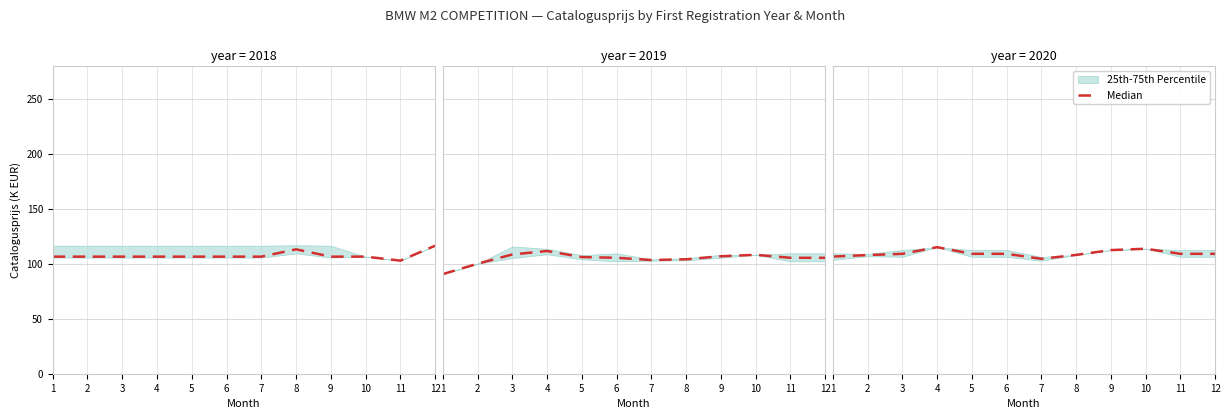

How many data points does each series have?

12